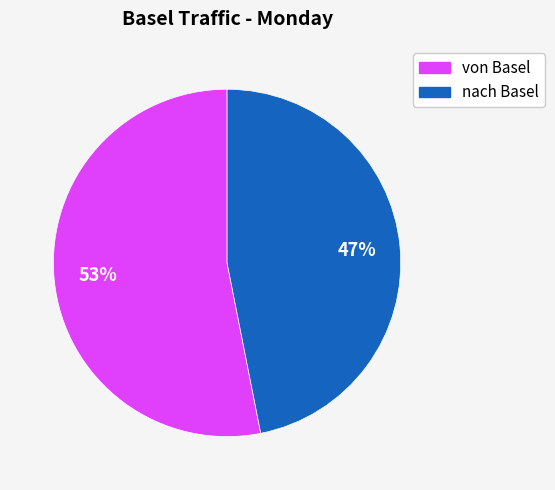

Which category has the biggest portion of the pie?

von Basel